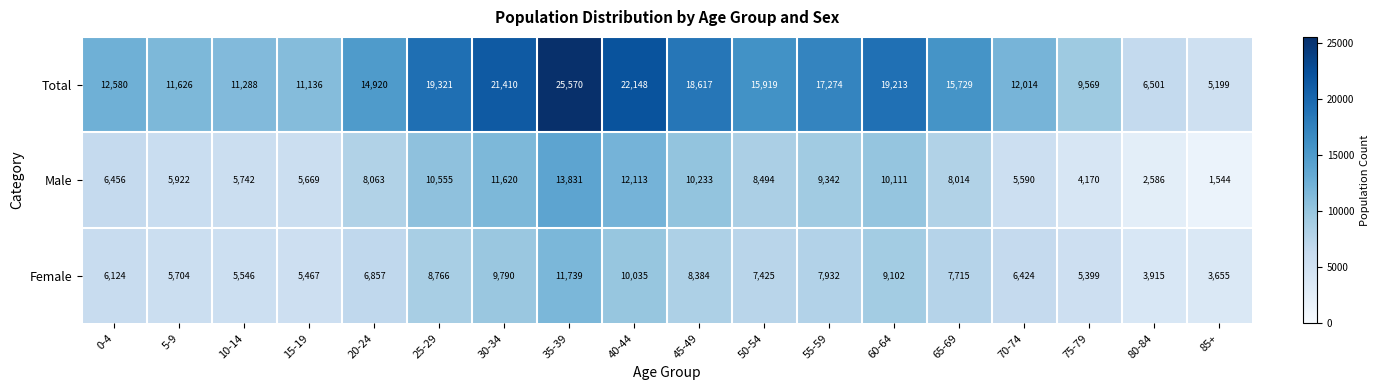

What is the approximate value of Male at 80-84?

2586